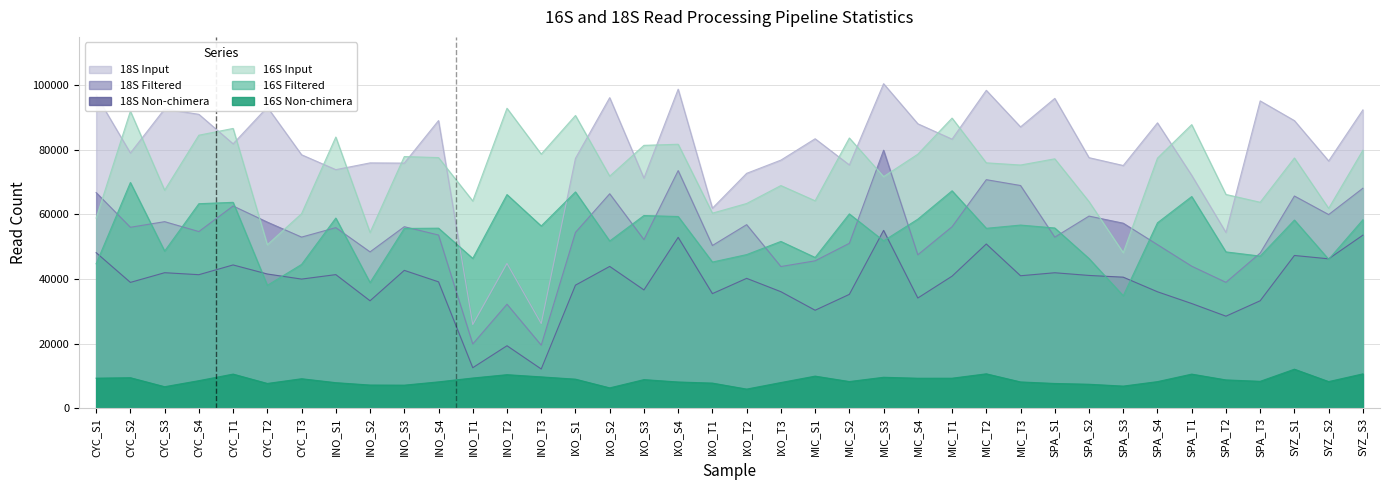

What is the total value across all series at MIC_S1?

280319